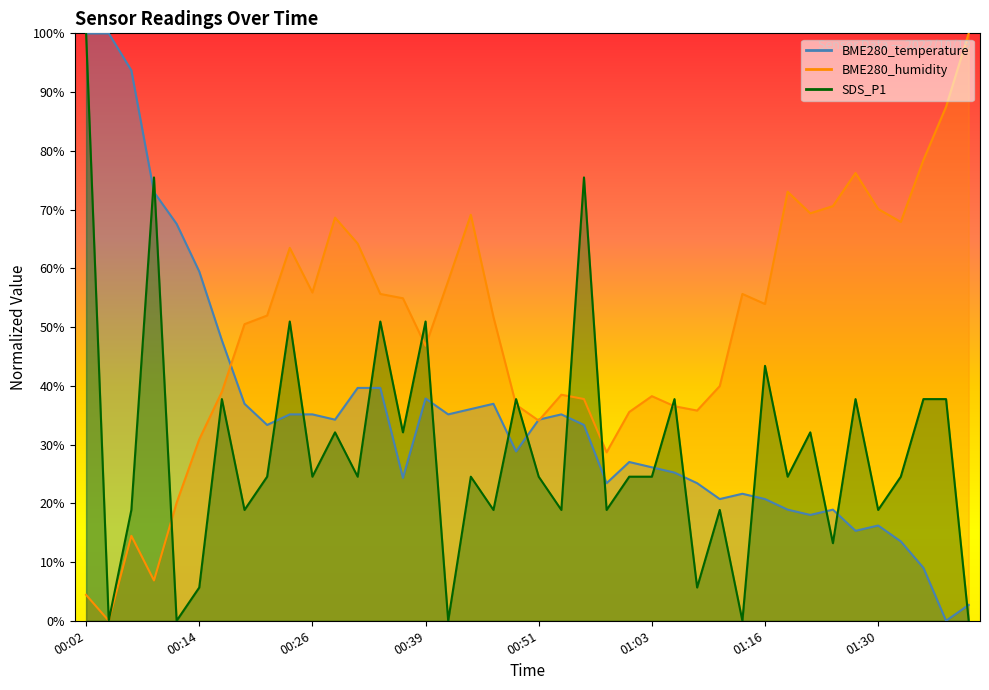

What position from the right is 01:22?

8